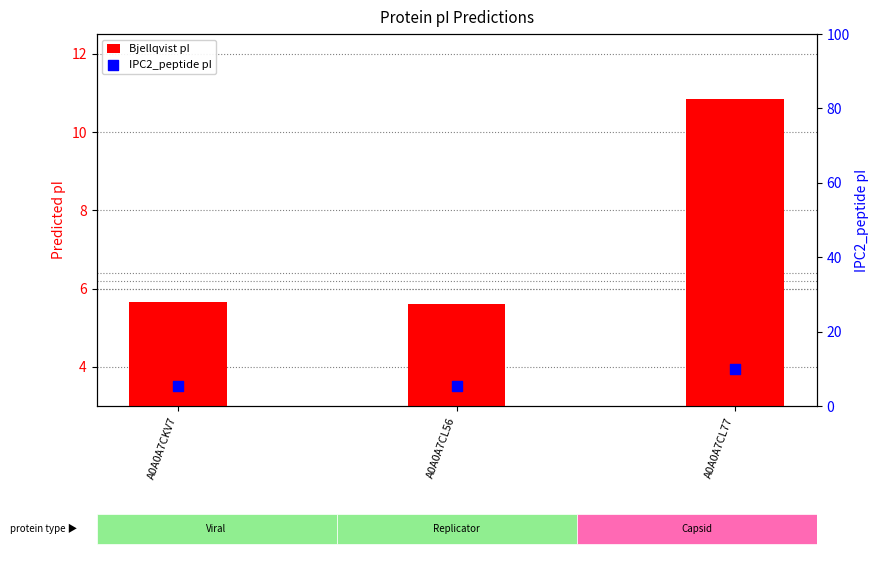

Which series has the largest total across all categories?

Bjellqvist pI